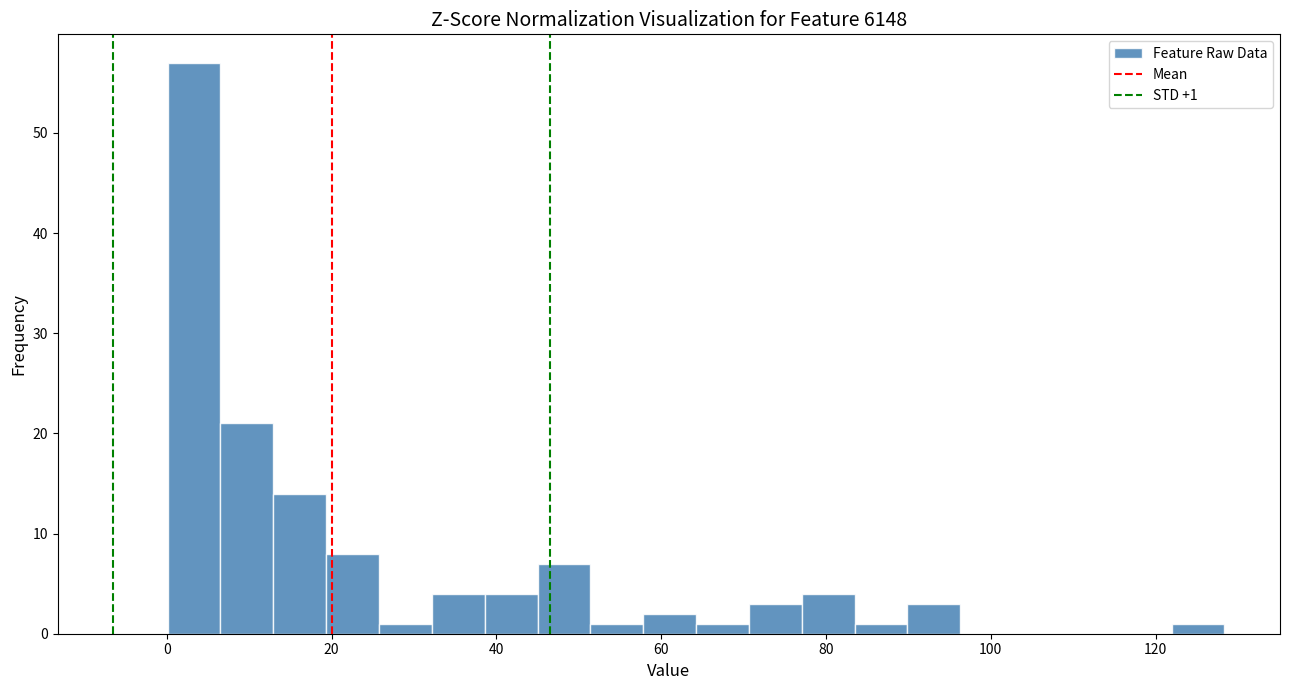

Around what value on the x-axis is the tallest bar? Give the approximate position of its centre, as read against the axis.

4